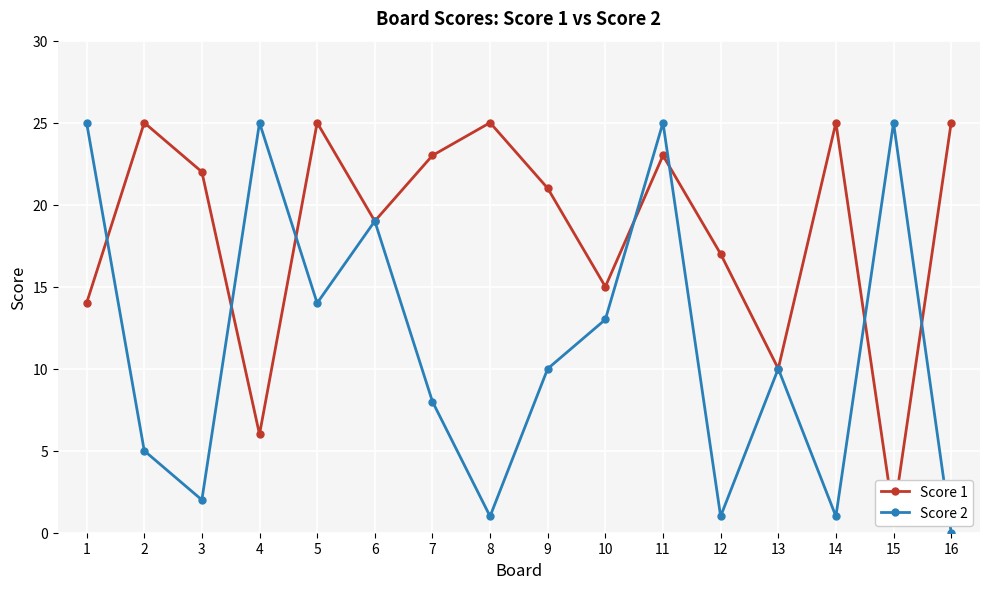

What is the sum of all Score 2 values?

184